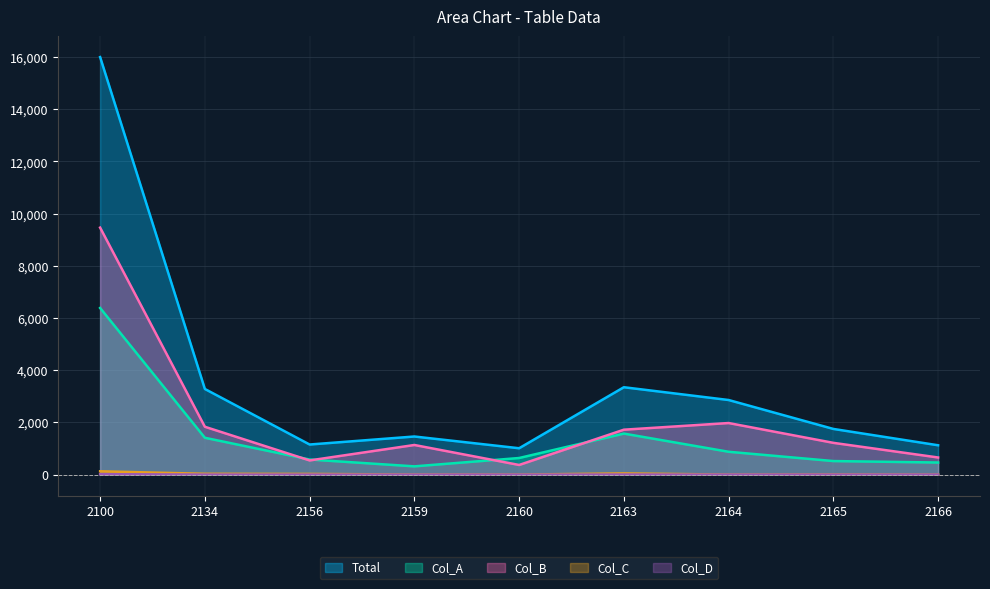

Which series has the largest range (max minus min)?

Total